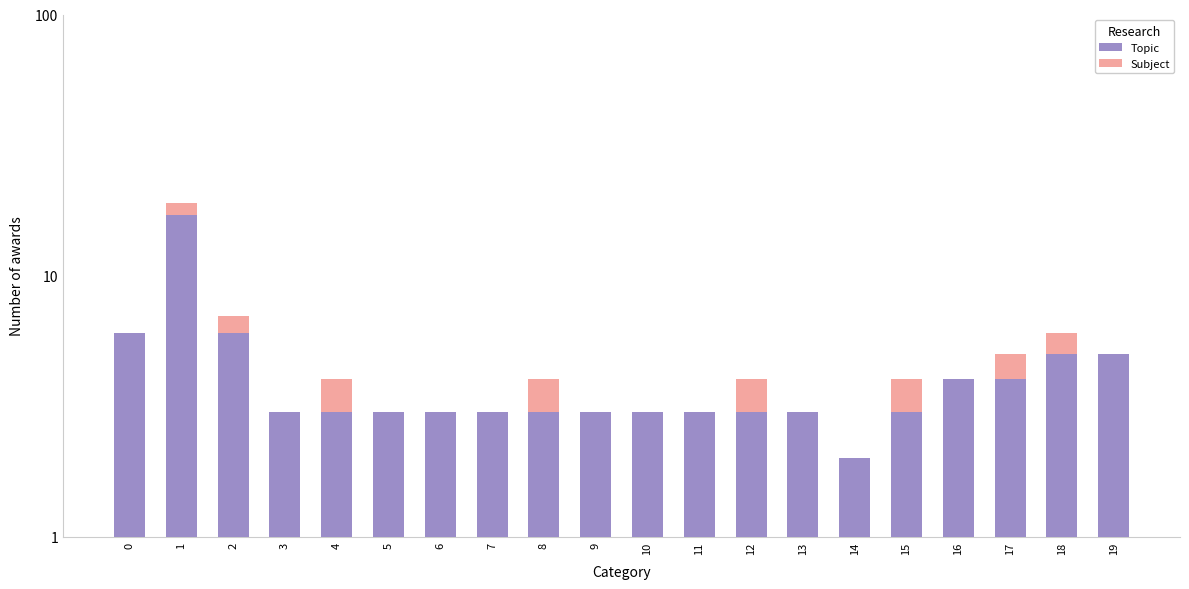

Rank the categories by Subject value from lowest to highest.

0, 3, 5, 6, 7, 9, 10, 11, 13, 14, 16, 19, 2, 4, 8, 12, 15, 17, 18, 1